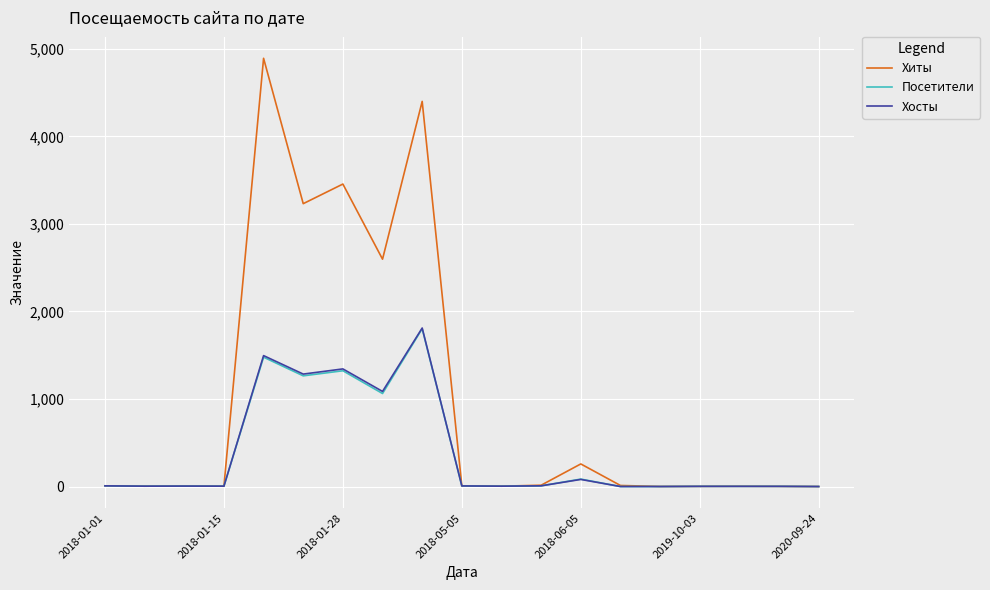

What is the greatest value displayed?

4891